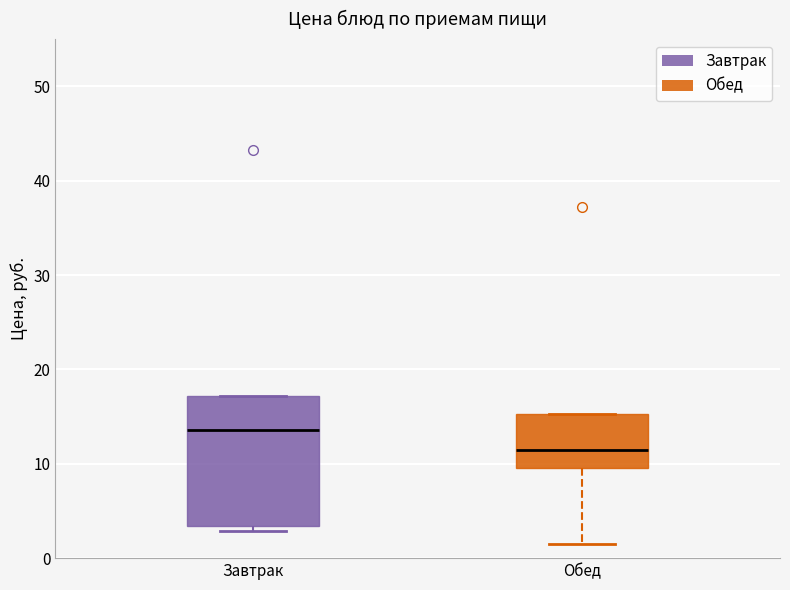

Which box has the lowest median line?

Обед